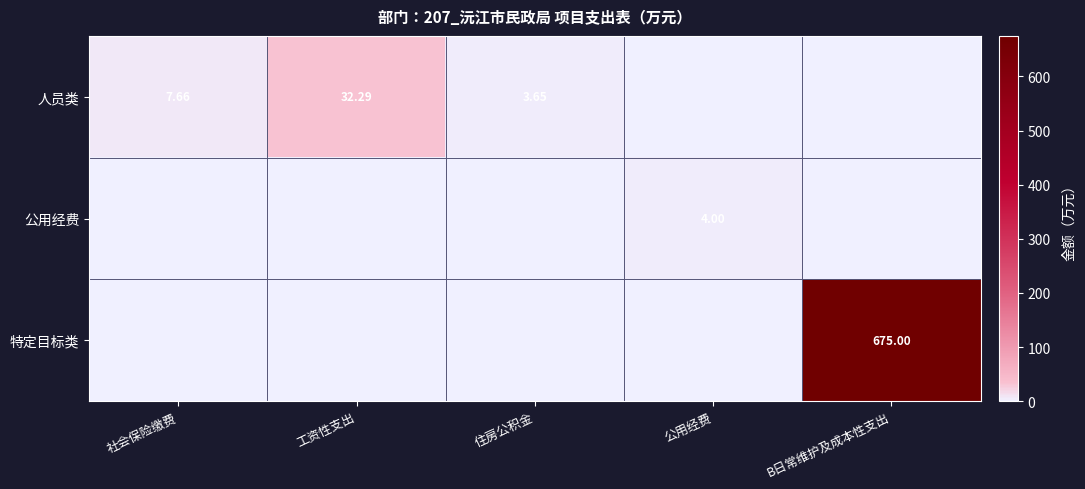

Is it true that 人员类 equals 7.7 at 社会保险缴费?

True